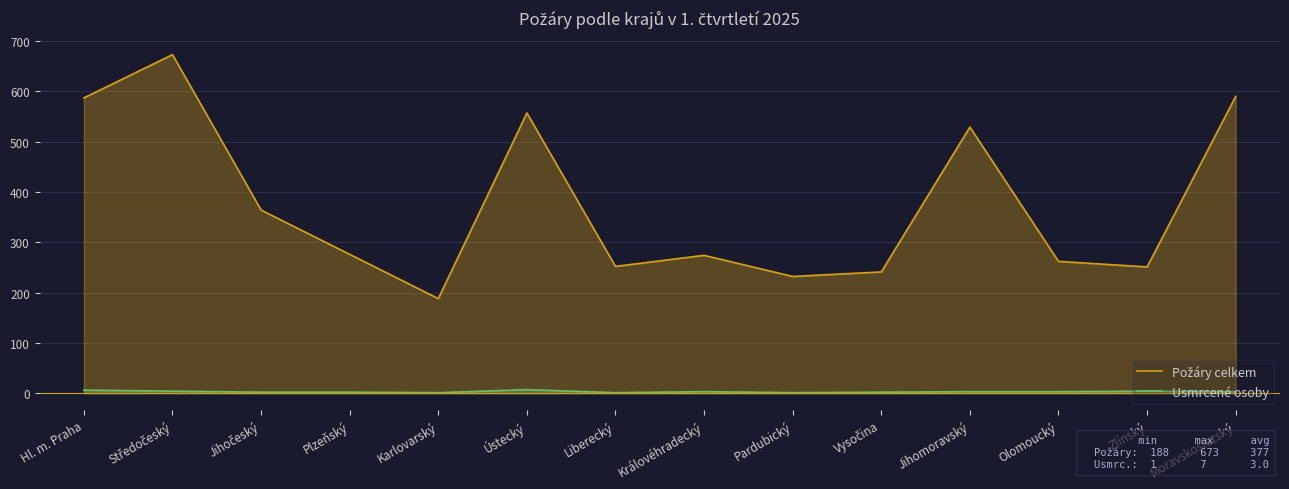

Reading right to left, what are all the values shown in this chart?

Požáry celkem: 590	251	262	529	241	232	274	252	557	188	276	364	673	587
Usmrcené osoby: 3	4	3	3	2	1	3	1	7	1	2	2	4	6